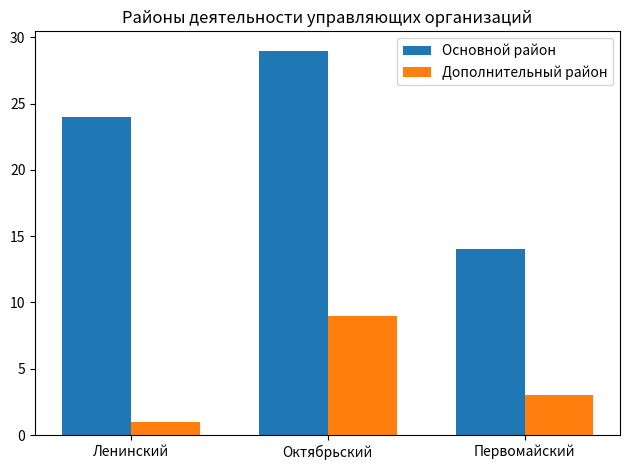

How many bars are there in each group?

2